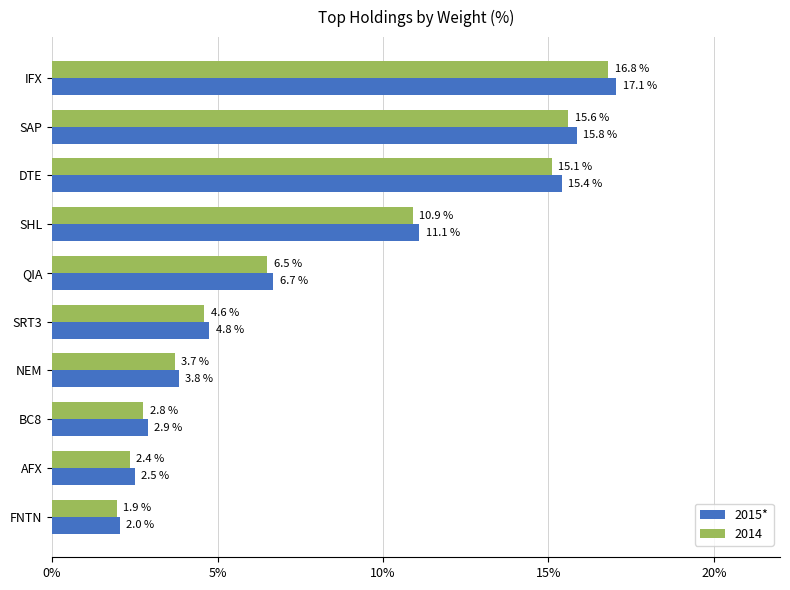

At which label is 2014 closest to 9?

SHL